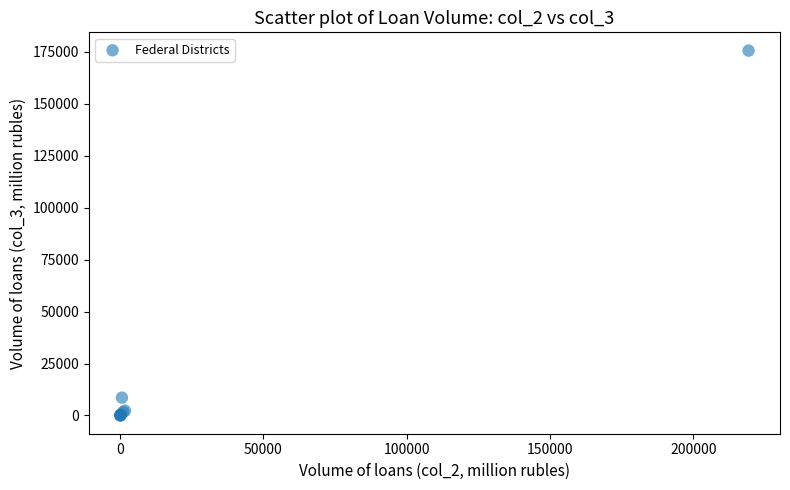

What Y value in the scatter plot is closest to 87789?

8586